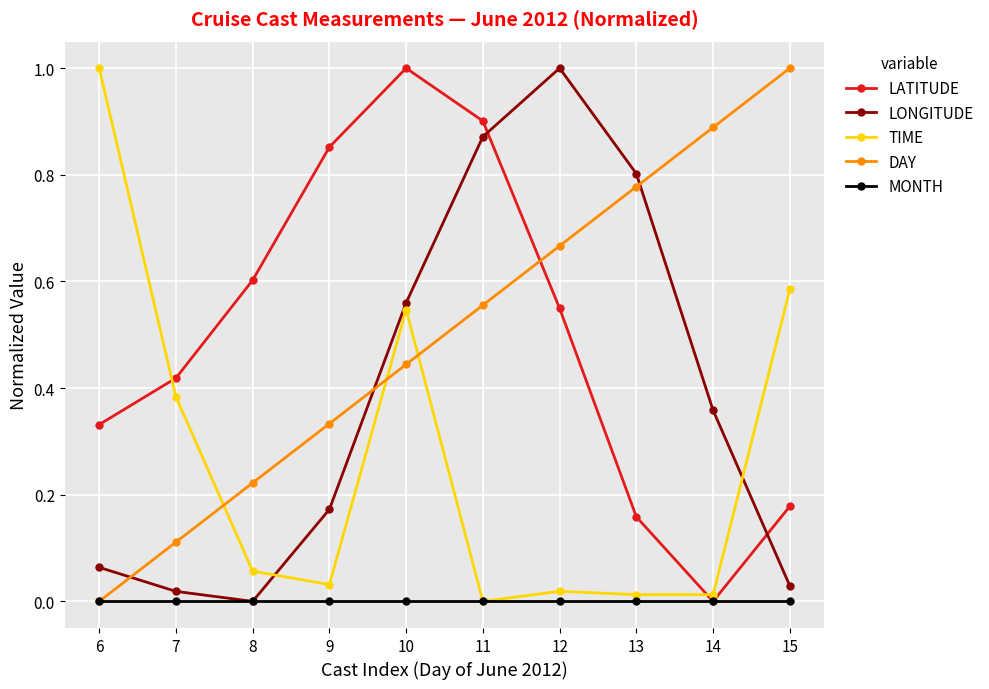

Is the value of DAY at 12 greater than the value of LATITUDE at 15?

Yes